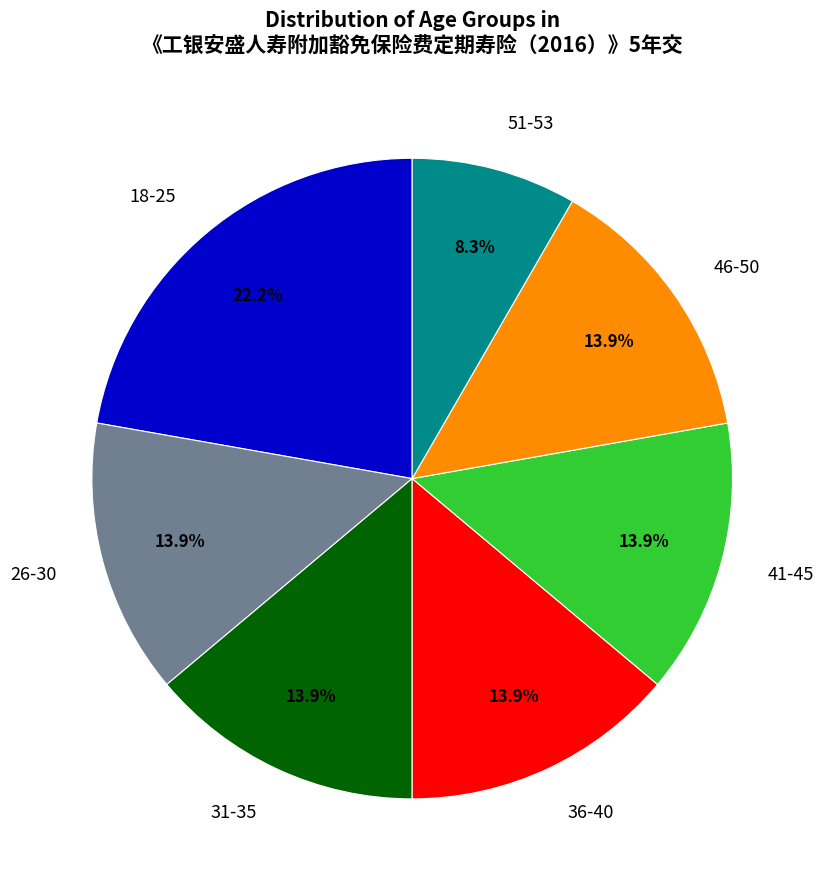

Which category has the biggest portion of the pie?

18-25